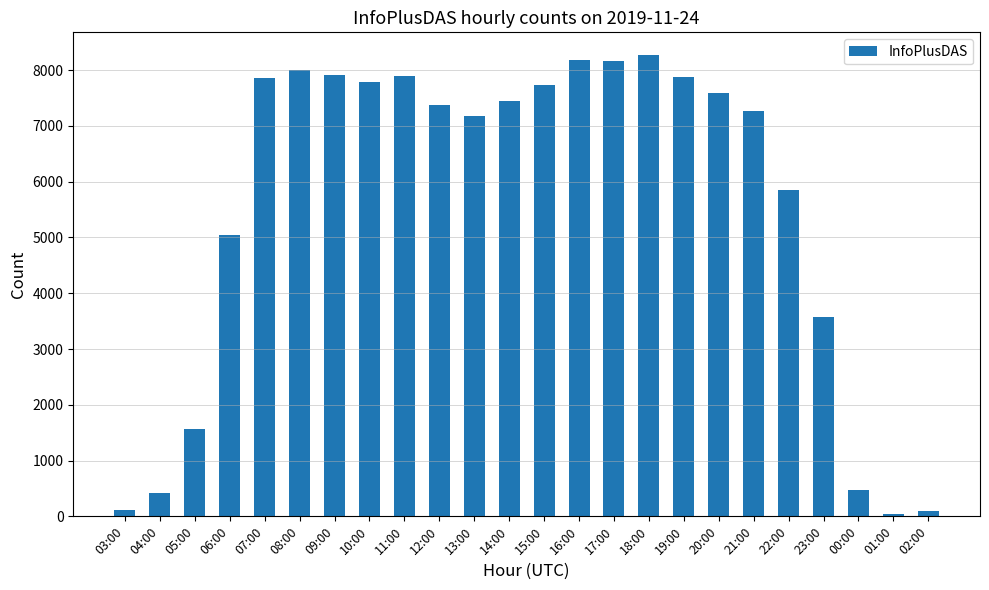

How many bars are there in total?

24